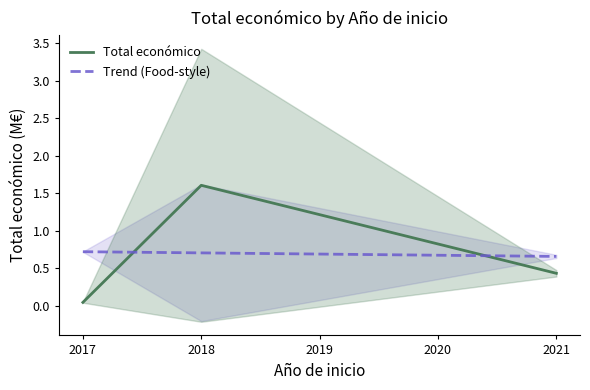

Rank the categories by Total económico value from highest to lowest.

2018, 2021, 2017